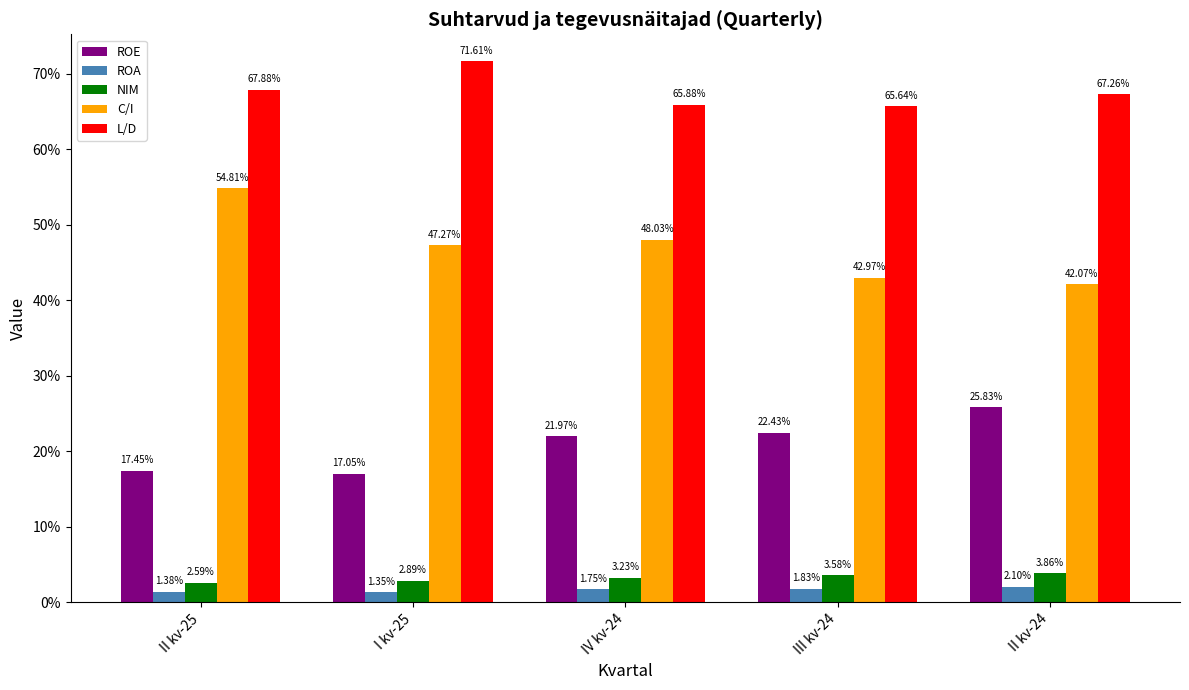

What position from the right is III kv-24?

2